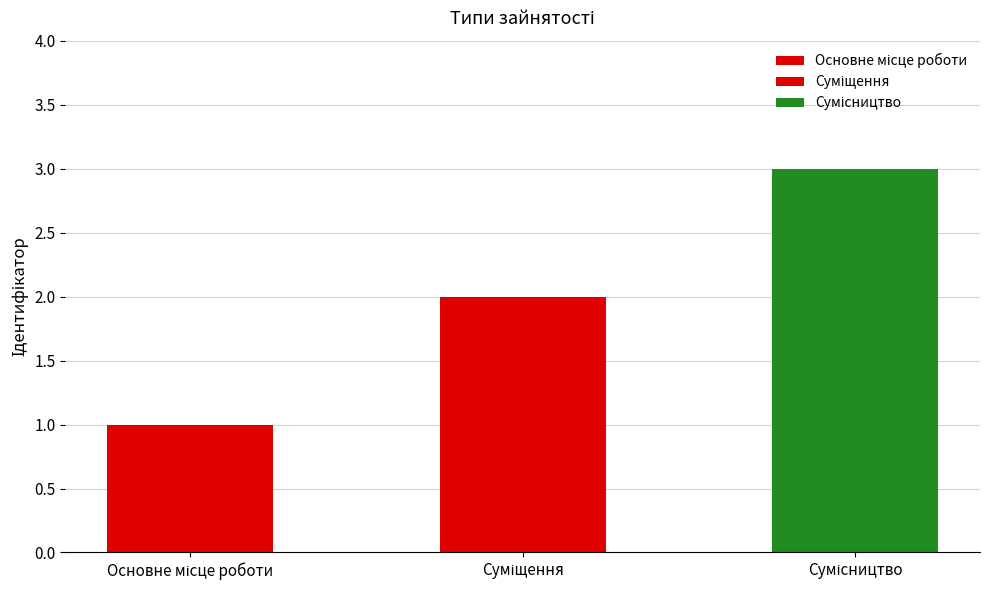

What is the minimum value shown in the chart?

1